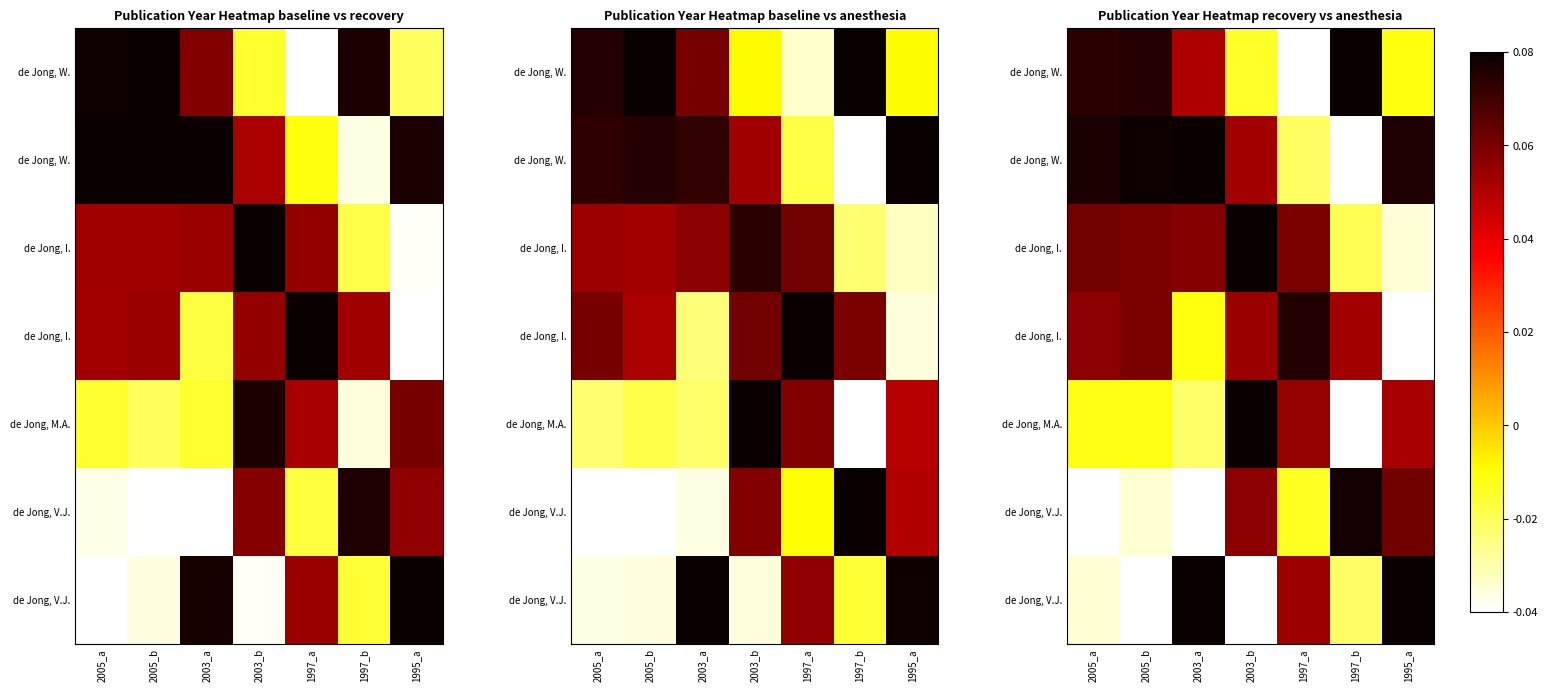

At which category is the sum across all series the highest?

2003_b